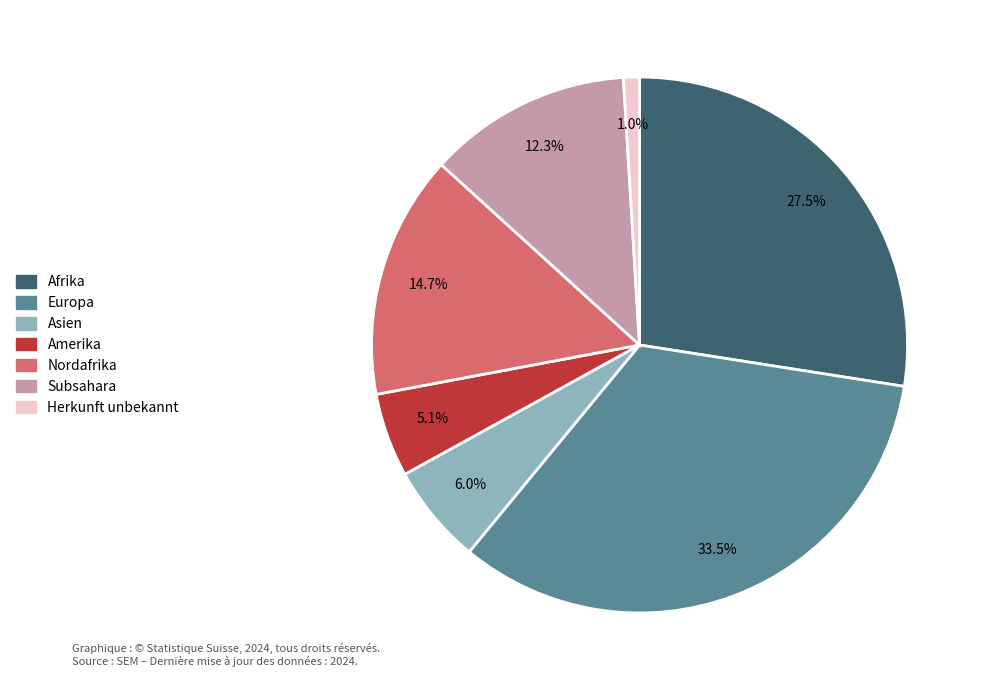

How many segments does this pie chart have?

7